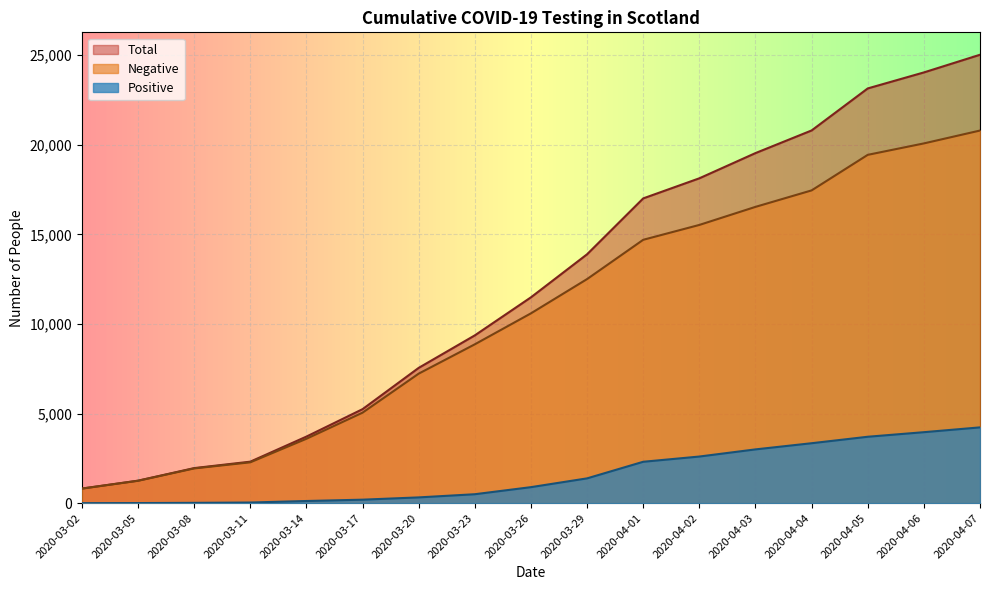

At 2020-03-17, list the series in order from largest to smallest.

Total, Negative, Positive